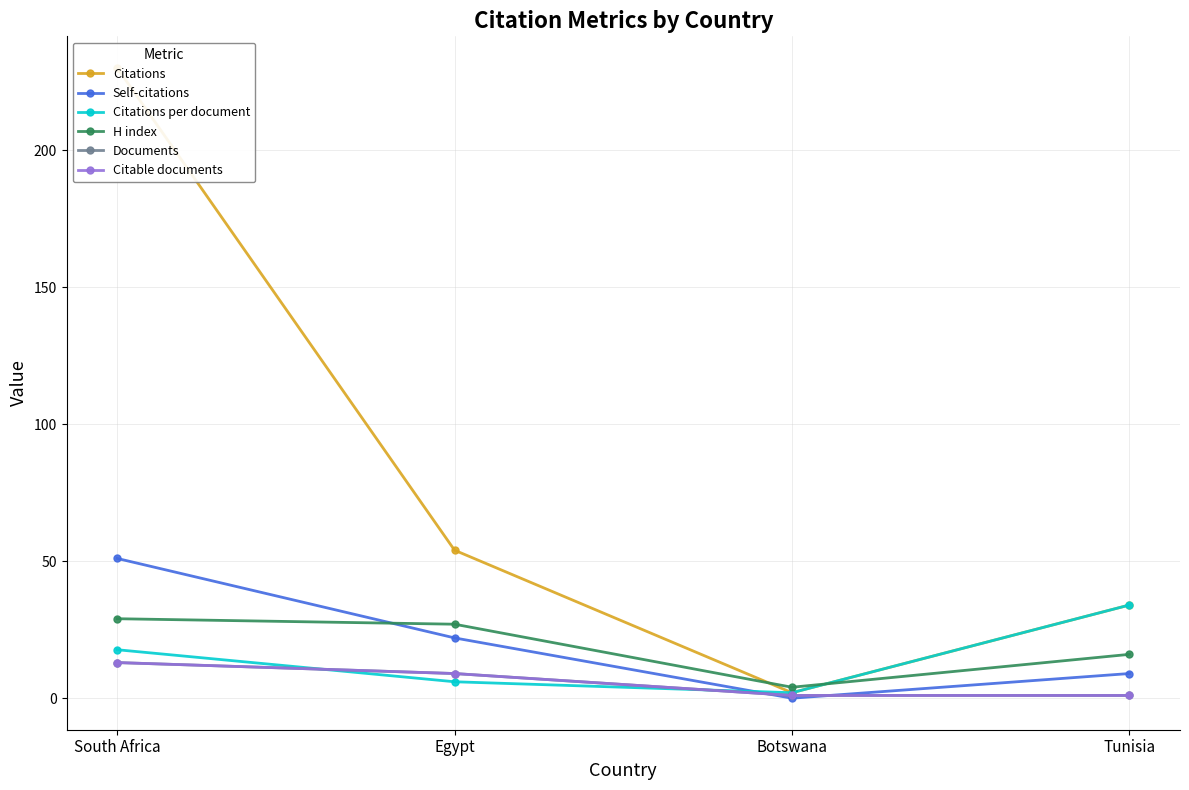

Which label corresponds to the largest value in the chart?

South Africa